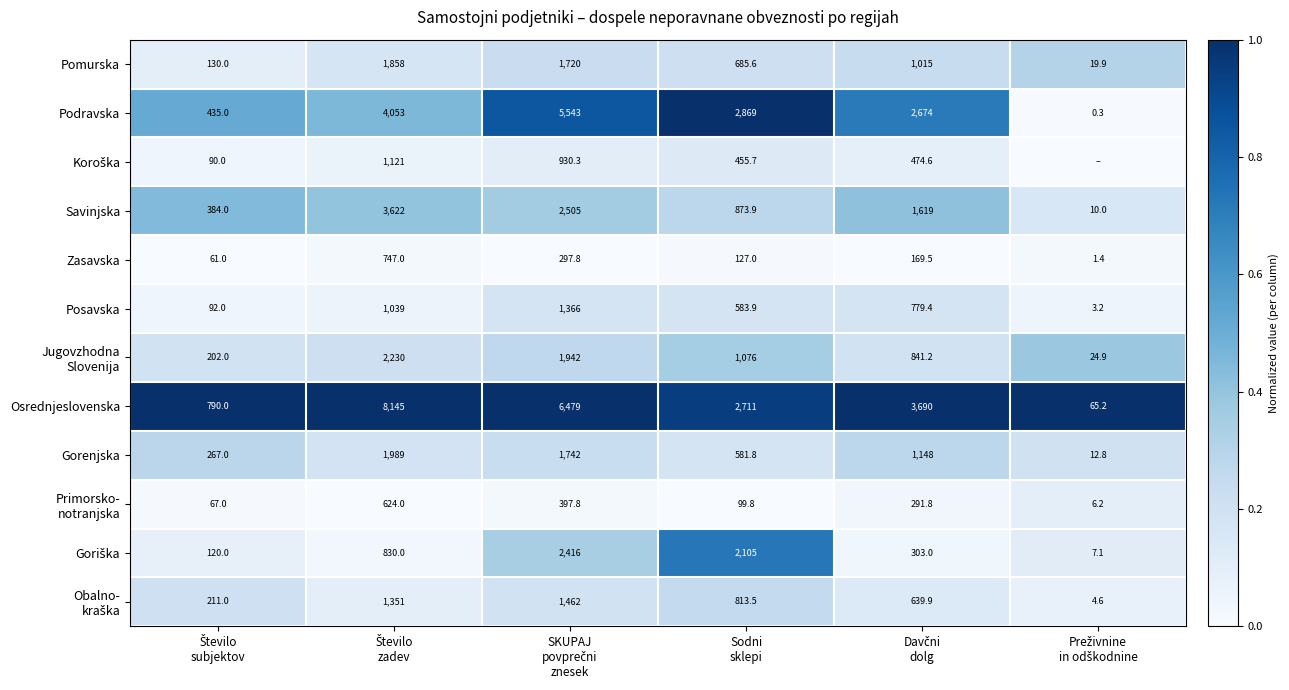

What is the difference between the second highest and second lowest values in the Osrednjeslovenska series?

5689.0